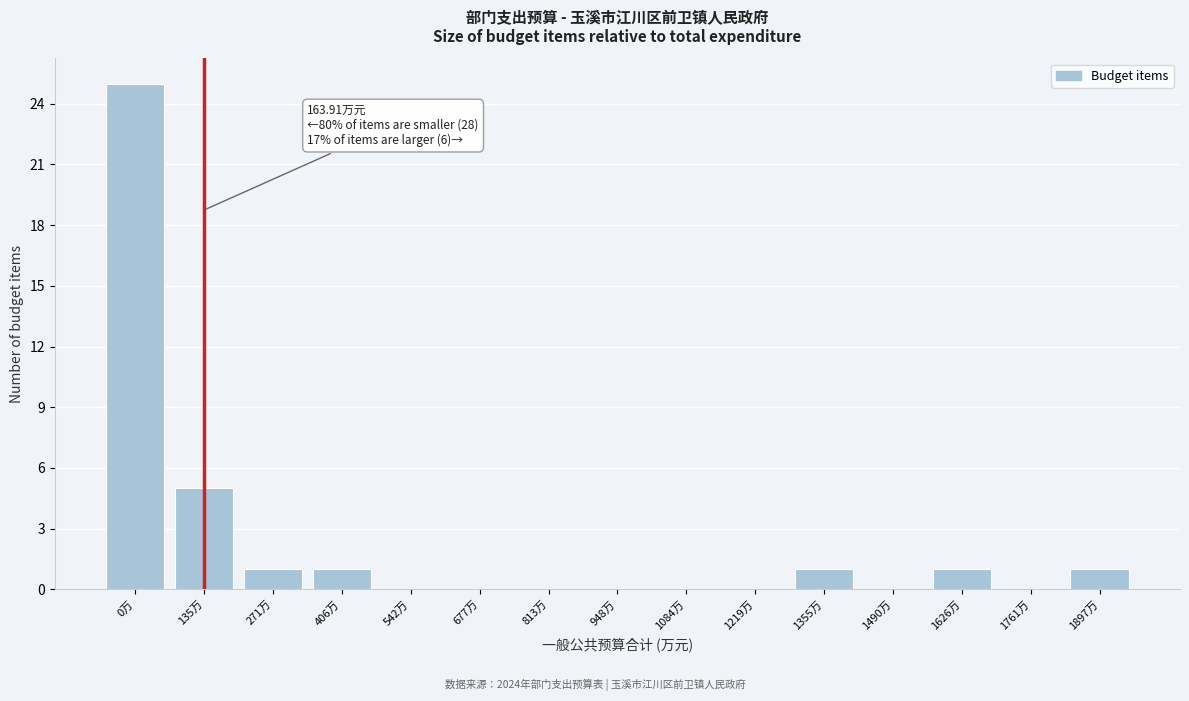

Reading left to right, what are all the values shown in this chart?

0万=25	135万=5	271万=1	406万=1	542万=0	677万=0	813万=0	948万=0	1084万=0	1219万=0	1355万=1	1490万=0	1626万=1	1761万=0	1897万=1